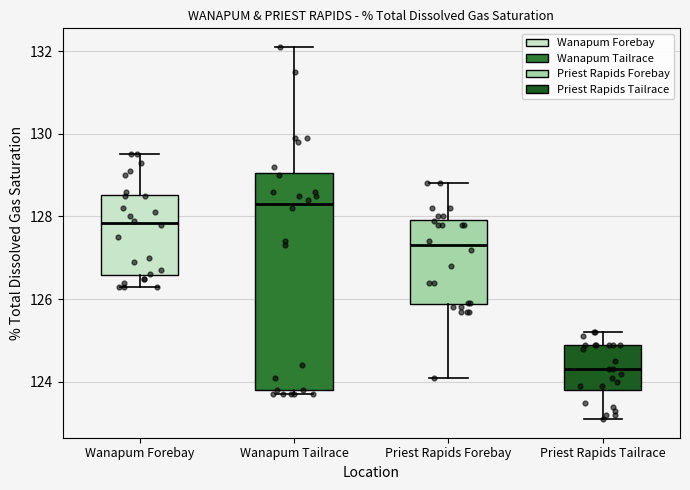

Where is the lower edge of the box for Priest Rapids Tailrace on the y-axis? The values are not printed on the chart, so give them approximately, as read against the axis.

123.8